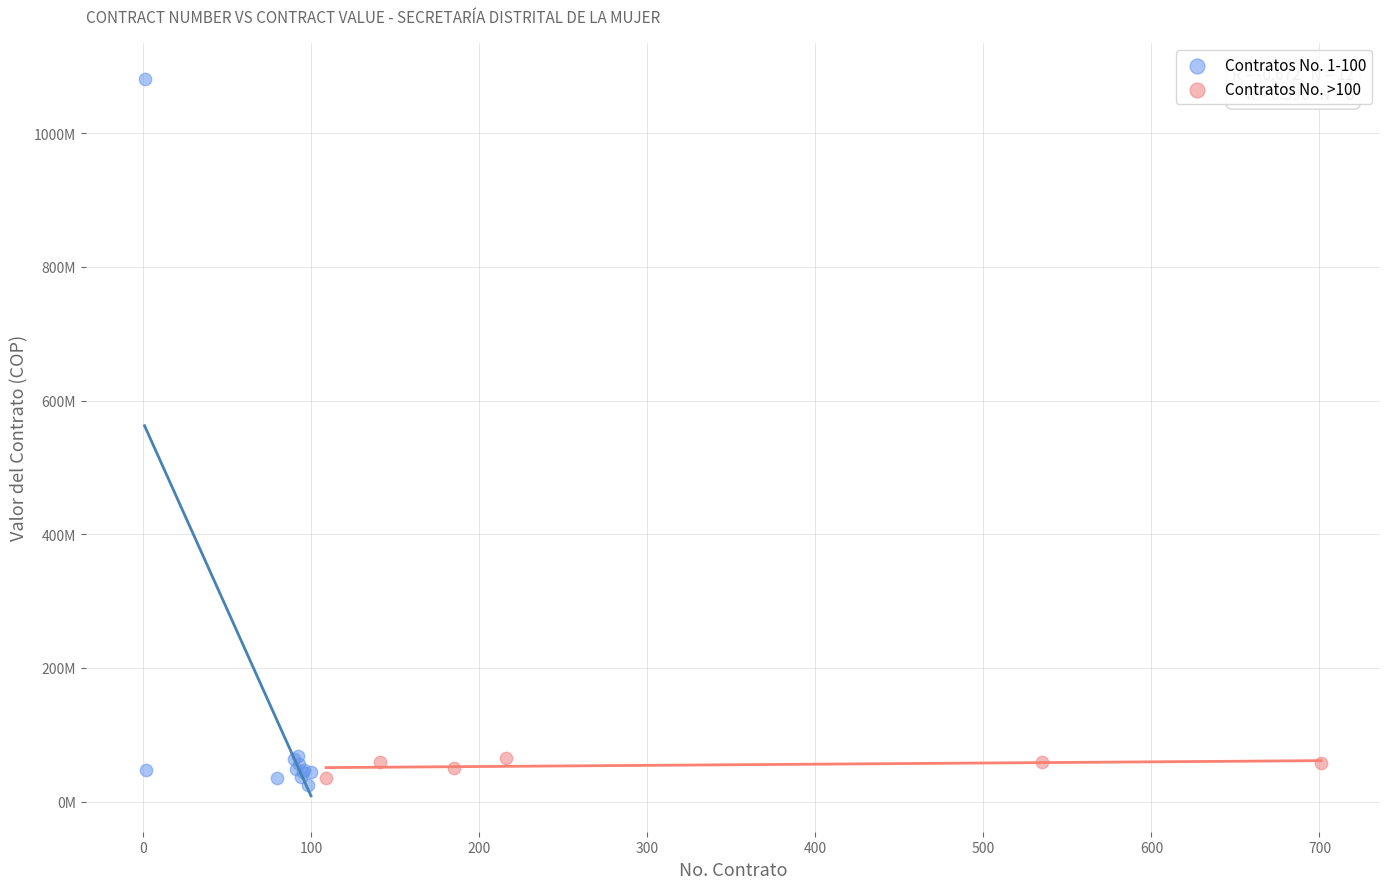

What are all the series names shown in the legend?

Contratos No. 1-100, Contratos No. >100